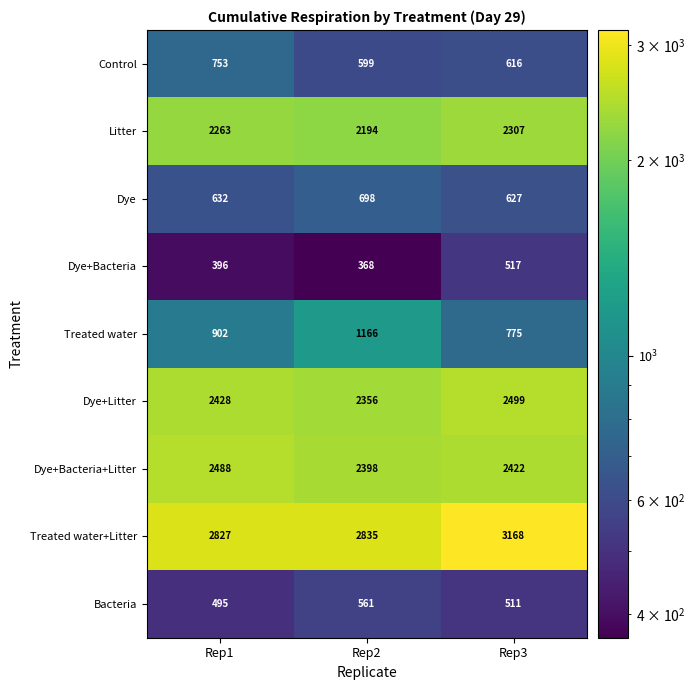

What is the sum of all Treated water+Litter values?

8830